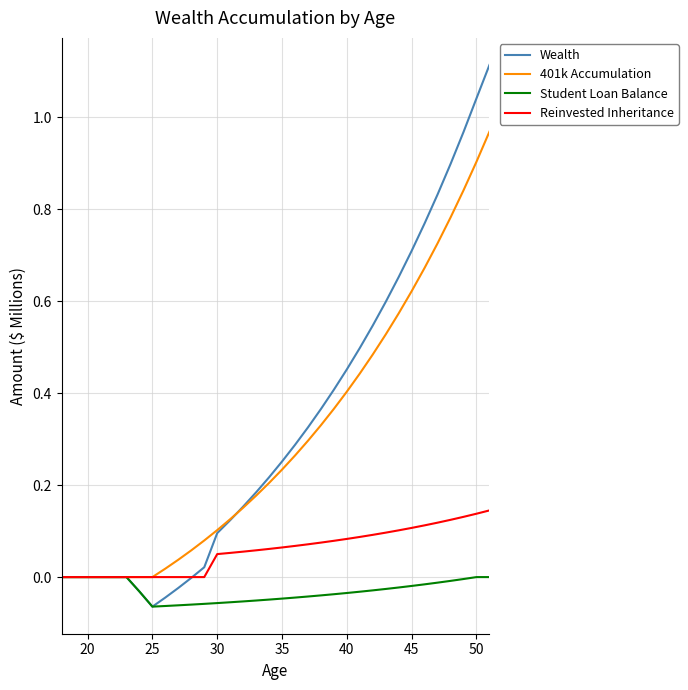

List the series in order of their peak value, highest first.

Wealth, 401k Accumulation, Reinvested Inheritance, Student Loan Balance